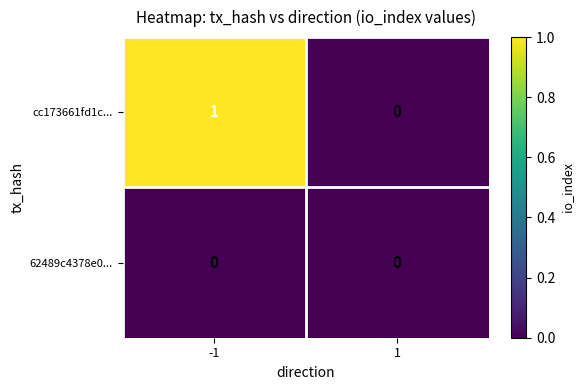

List the series in order of their overall mean, highest first.

cc173661fd1c..., 62489c4378e0...